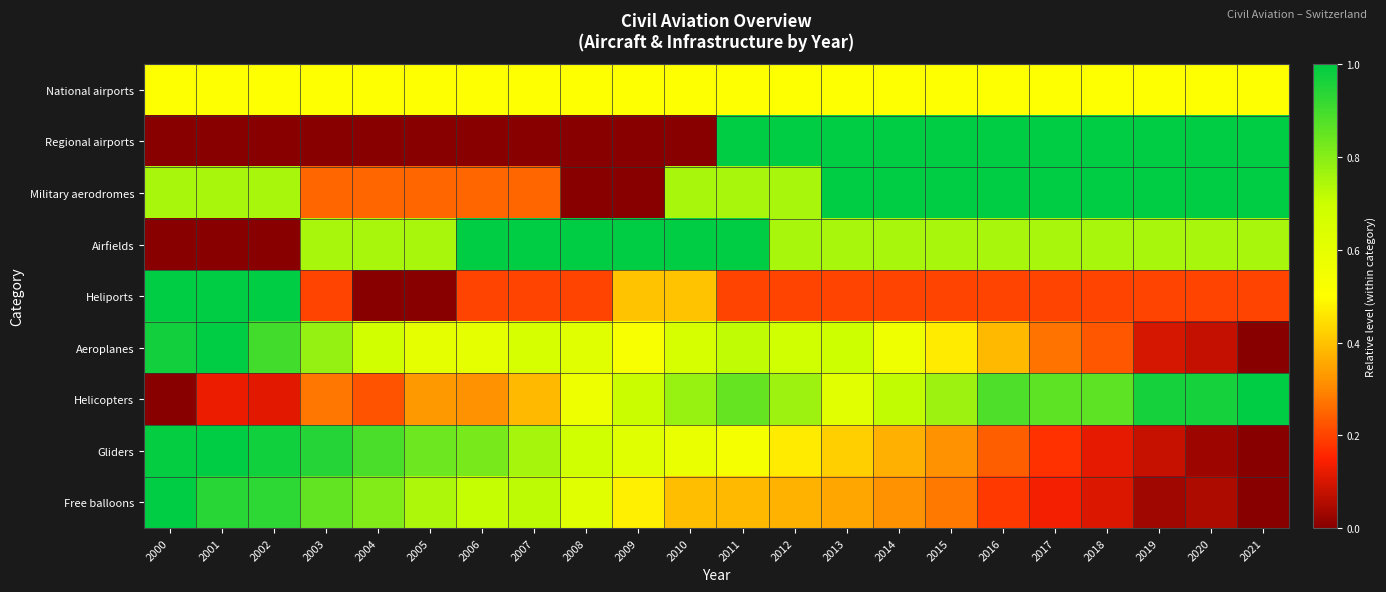

Reading right to left, what are all the values shown in this chart?

National airports: 2021=0.5	2020=0.5	2019=0.5	2018=0.5	2017=0.5	2016=0.5	2015=0.5	2014=0.5	2013=0.5	2012=0.5	2011=0.5	2010=0.5	2009=0.5	2008=0.5	2007=0.5	2006=0.5	2005=0.5	2004=0.5	2003=0.5	2002=0.5	2001=0.5	2000=0.5
Regional airports: 2021=1.0	2020=1.0	2019=1.0	2018=1.0	2017=1.0	2016=1.0	2015=1.0	2014=1.0	2013=1.0	2012=1.0	2011=1.0	2010=0.0	2009=0.0	2008=0.0	2007=0.0	2006=0.0	2005=0.0	2004=0.0	2003=0.0	2002=0.0	2001=0.0	2000=0.0
Military aerodromes: 2021=1.0	2020=1.0	2019=1.0	2018=1.0	2017=1.0	2016=1.0	2015=1.0	2014=1.0	2013=1.0	2012=0.8	2011=0.8	2010=0.8	2009=0.0	2008=0.0	2007=0.2	2006=0.2	2005=0.2	2004=0.2	2003=0.2	2002=0.8	2001=0.8	2000=0.8
Airfields: 2021=0.8	2020=0.8	2019=0.8	2018=0.8	2017=0.8	2016=0.8	2015=0.8	2014=0.8	2013=0.8	2012=0.8	2011=1.0	2010=1.0	2009=1.0	2008=1.0	2007=1.0	2006=1.0	2005=0.8	2004=0.8	2003=0.8	2002=0.0	2001=0.0	2000=0.0
Heliports: 2021=0.2	2020=0.2	2019=0.2	2018=0.2	2017=0.2	2016=0.2	2015=0.2	2014=0.2	2013=0.2	2012=0.2	2011=0.2	2010=0.4	2009=0.4	2008=0.2	2007=0.2	2006=0.2	2005=0.0	2004=0.0	2003=0.2	2002=1.0	2001=1.0	2000=1.0
Aeroplanes: 2021=0.0	2020=0.1	2019=0.1	2018=0.2	2017=0.3	2016=0.4	2015=0.5	2014=0.6	2013=0.7	2012=0.7	2011=0.7	2010=0.7	2009=0.5	2008=0.6	2007=0.7	2006=0.6	2005=0.6	2004=0.7	2003=0.8	2002=0.9	2001=1.0	2000=1.0
Helicopters: 2021=1.0	2020=1.0	2019=1.0	2018=0.9	2017=0.9	2016=0.9	2015=0.8	2014=0.7	2013=0.6	2012=0.8	2011=0.9	2010=0.8	2009=0.7	2008=0.6	2007=0.4	2006=0.3	2005=0.3	2004=0.2	2003=0.3	2002=0.1	2001=0.1	2000=0.0
Gliders: 2021=0.0	2020=0.0	2019=0.1	2018=0.1	2017=0.2	2016=0.2	2015=0.3	2014=0.4	2013=0.4	2012=0.5	2011=0.5	2010=0.6	2009=0.6	2008=0.7	2007=0.8	2006=0.8	2005=0.8	2004=0.9	2003=0.9	2002=1.0	2001=1.0	2000=1.0
Free balloons: 2021=0.0	2020=0.0	2019=0.0	2018=0.1	2017=0.1	2016=0.2	2015=0.3	2014=0.3	2013=0.4	2012=0.4	2011=0.4	2010=0.4	2009=0.5	2008=0.6	2007=0.7	2006=0.7	2005=0.7	2004=0.8	2003=0.9	2002=0.9	2001=0.9	2000=1.0